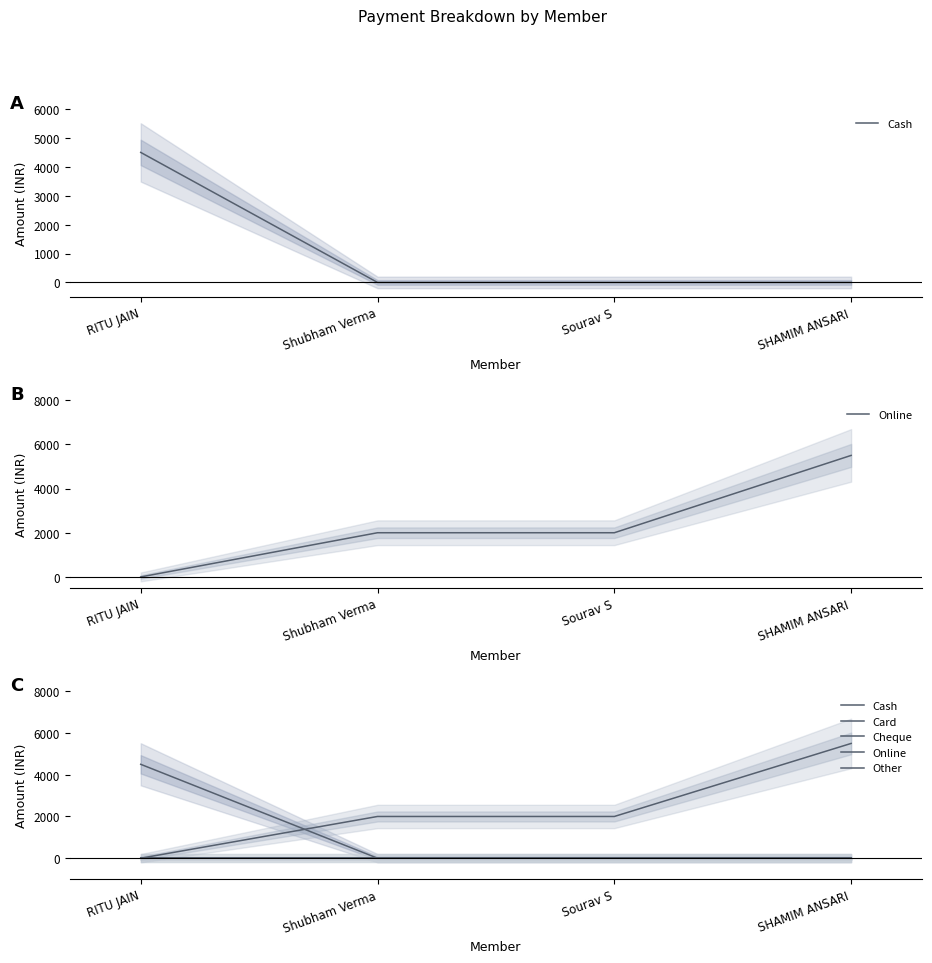

What is the label of the 2nd point from the left?

Shubham Verma